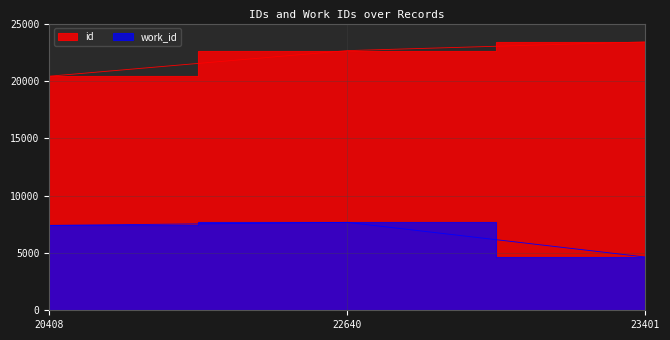

Reading left to right, list all the values displayed in this chart.

work_id: 7400	7665	4643
id: 20408	22640	23401